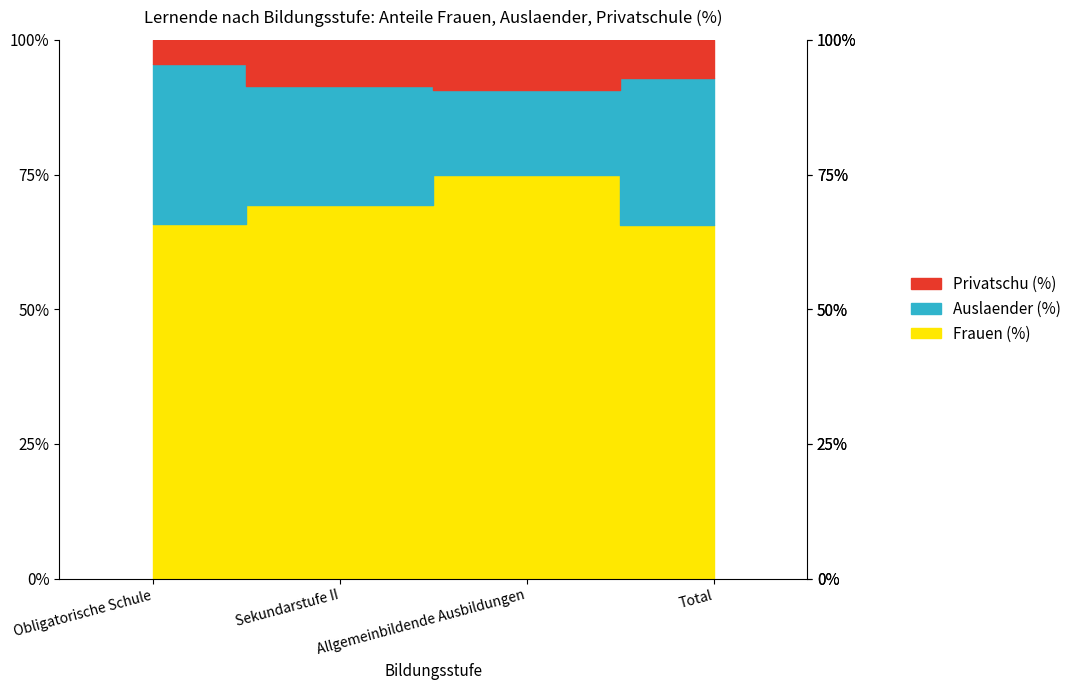

Between Allgemeinbildende Ausbildungen and Total, which is larger?

Allgemeinbildende Ausbildungen